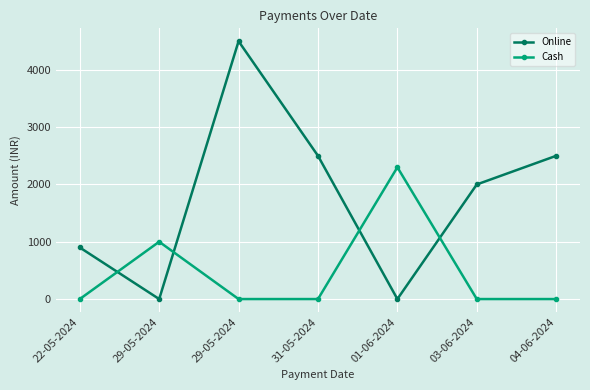

What are all the series names shown in the legend?

Online, Cash